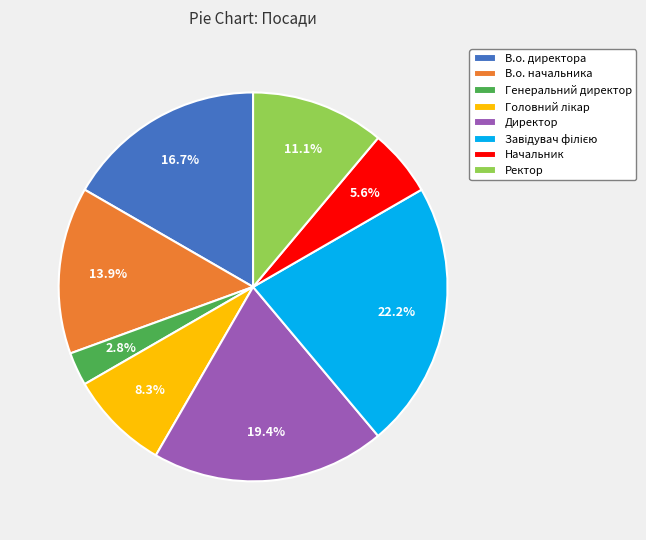

True or false: Ректор accounts for 19% of the total.

False